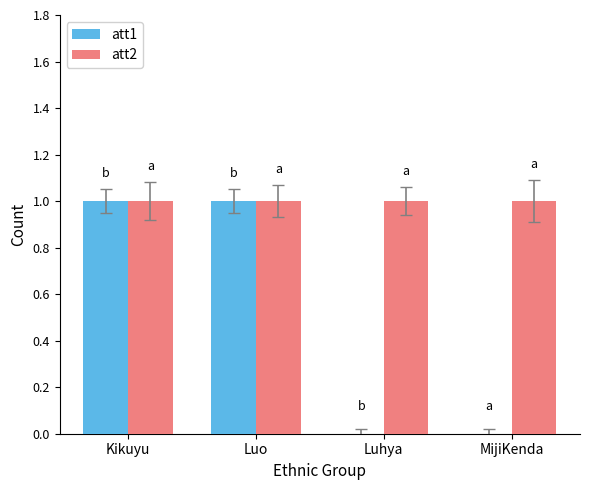

Which series has the largest total across all categories?

att2